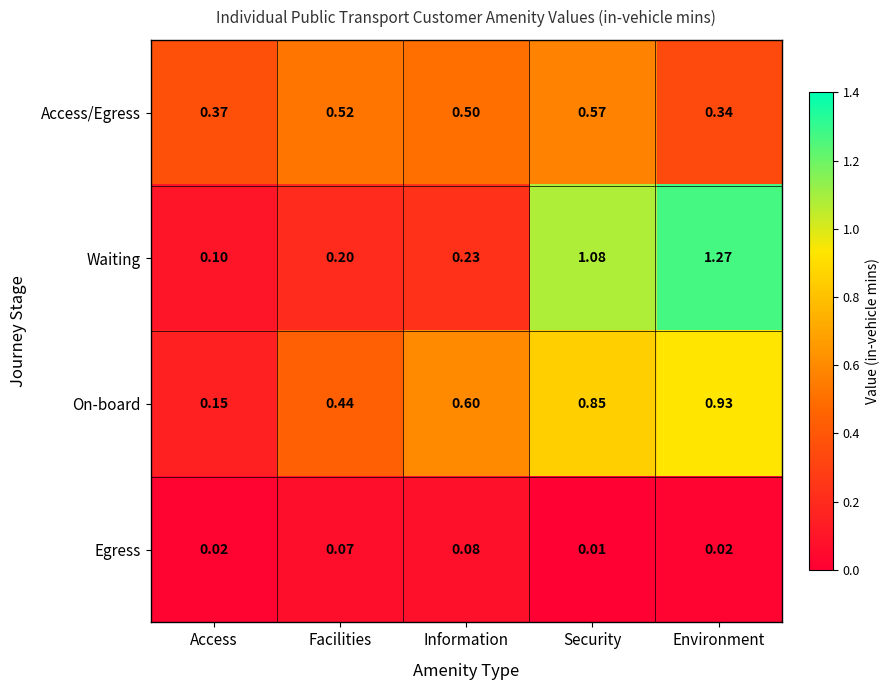

Between Access and Environment, which series saw the biggest shift?

Waiting